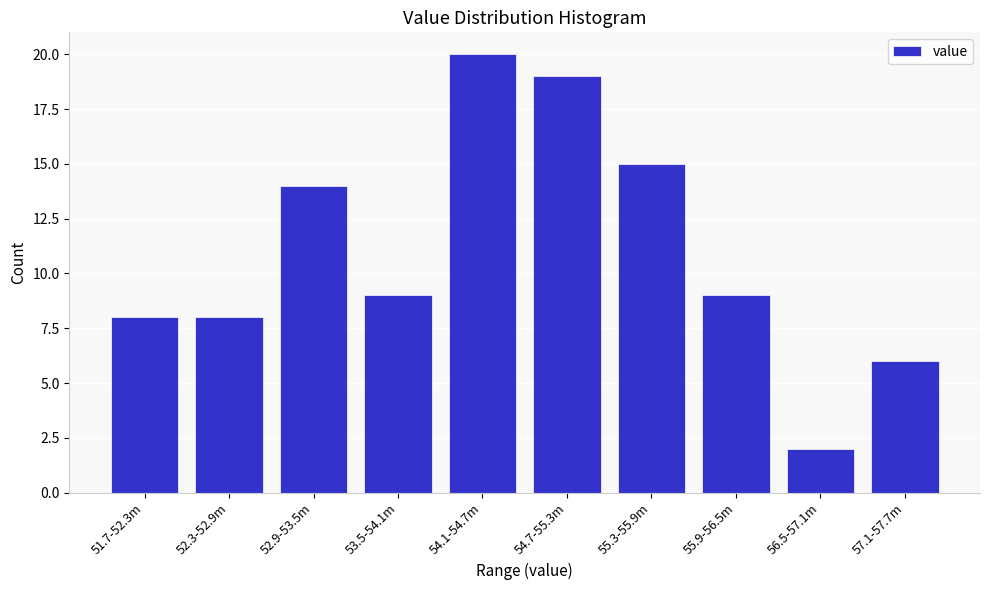

Reading right to left, transcribe all the data shown in this chart.

6	2	9	15	19	20	9	14	8	8